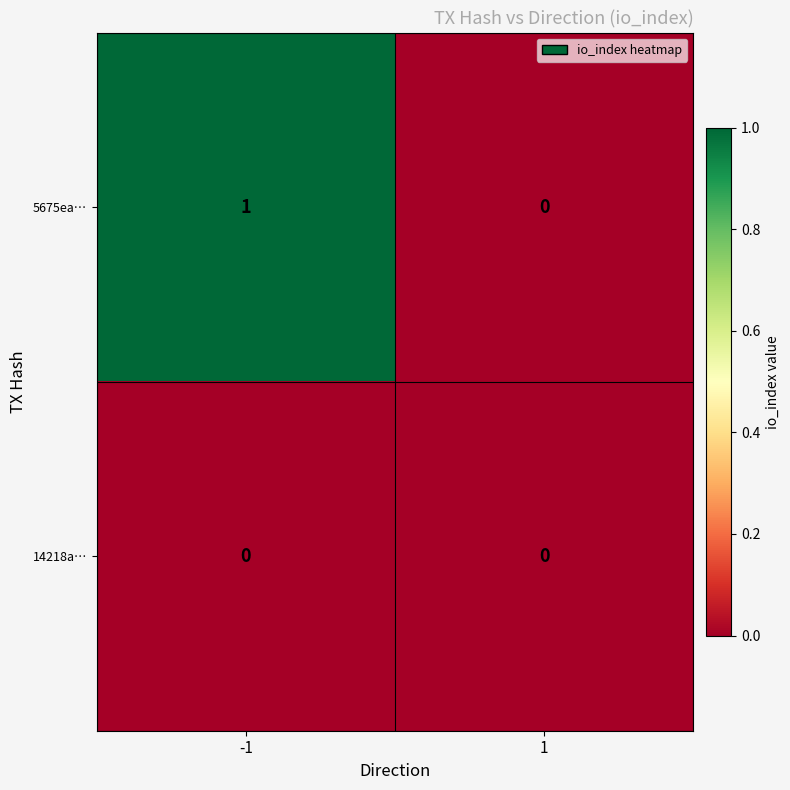

Rank the series by their average value, from lowest to highest.

14218a…, 5675ea…